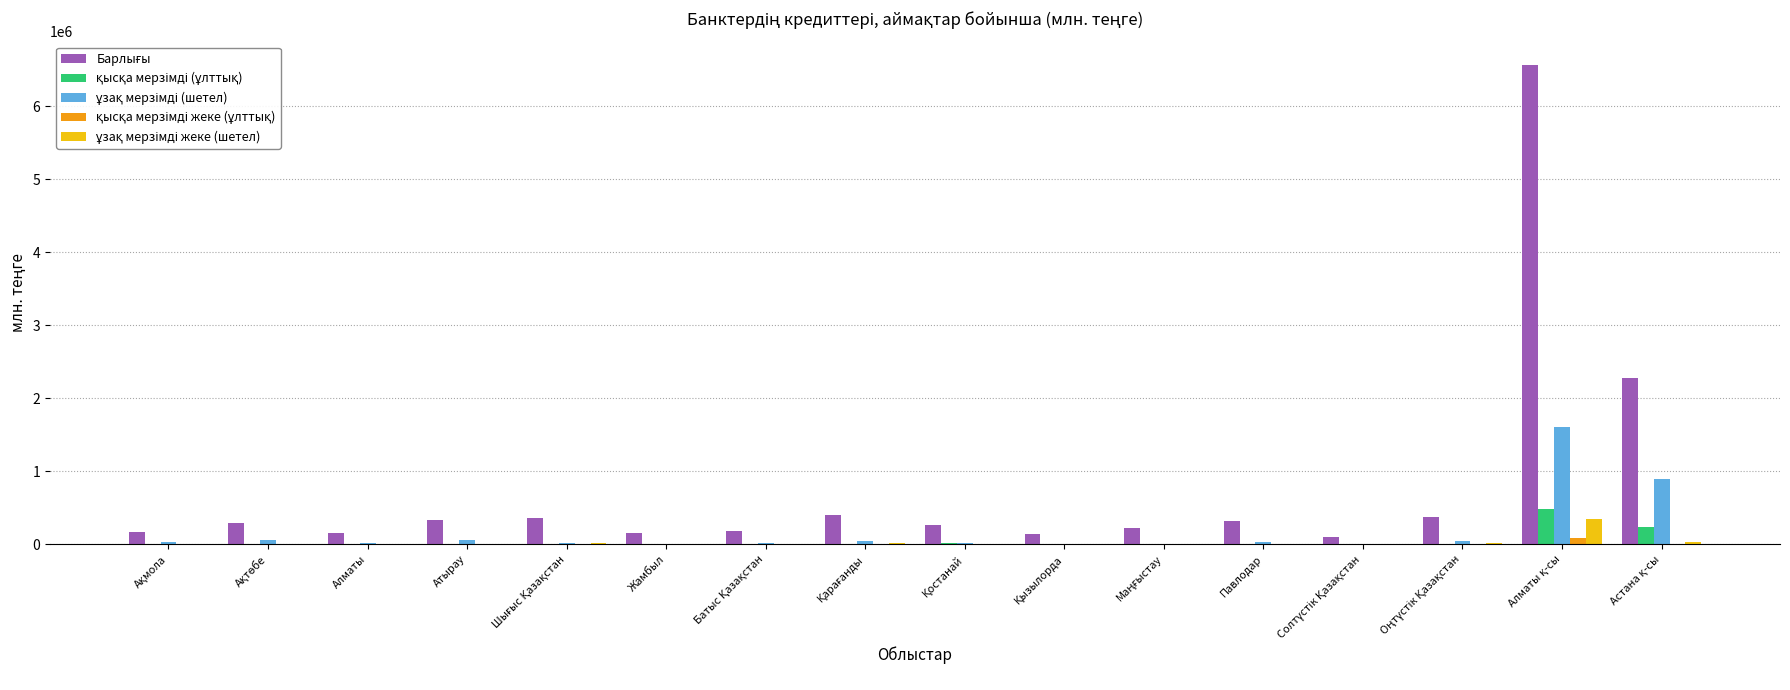

Rank the series at Маңғыстау from highest to lowest value.

Барлығы, ұзақ мерзімді жеке (шетел), ұзақ мерзімді (шетел), қысқа мерзімді (ұлттық), қысқа мерзімді жеке (ұлттық)